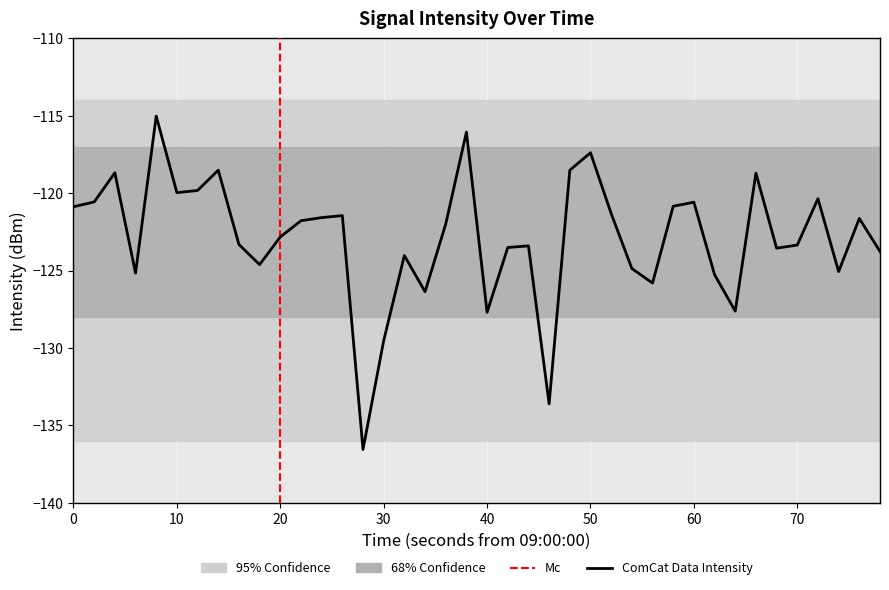

How many data points does each series have?

40